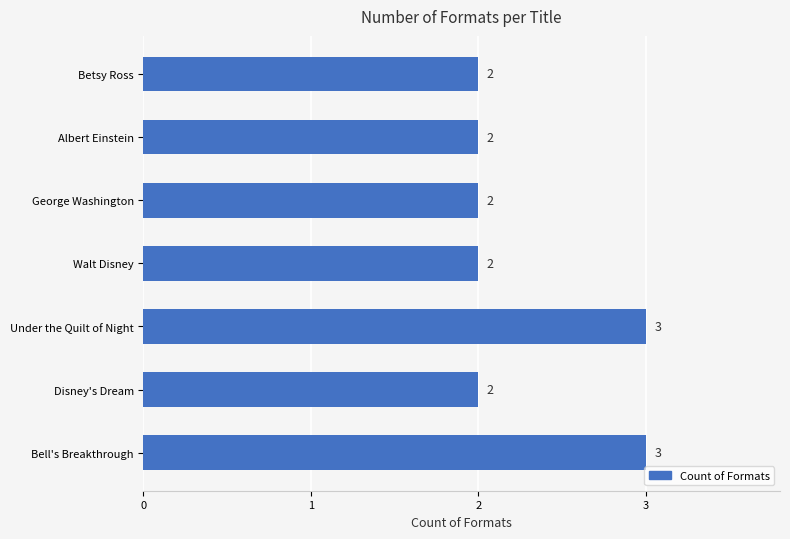

Count the number of categories in the chart.

7